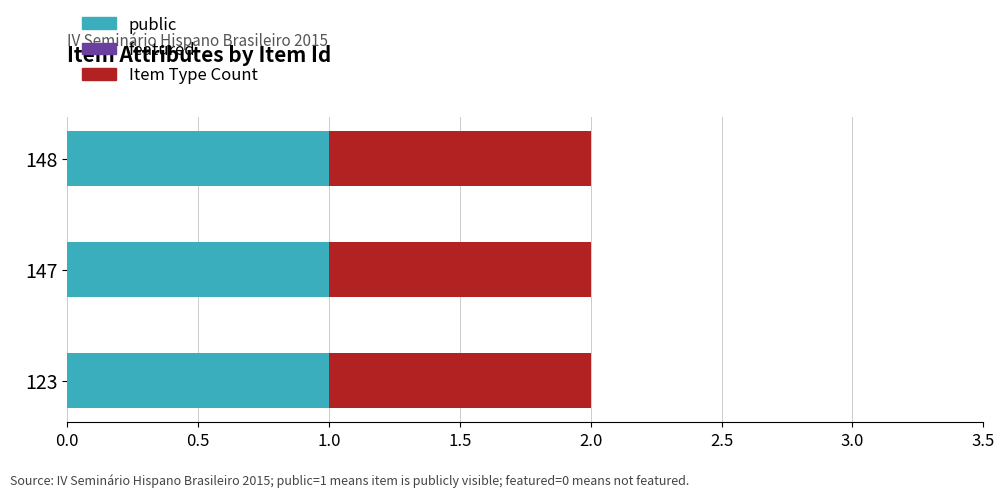

Which category has the highest value across all series?

123